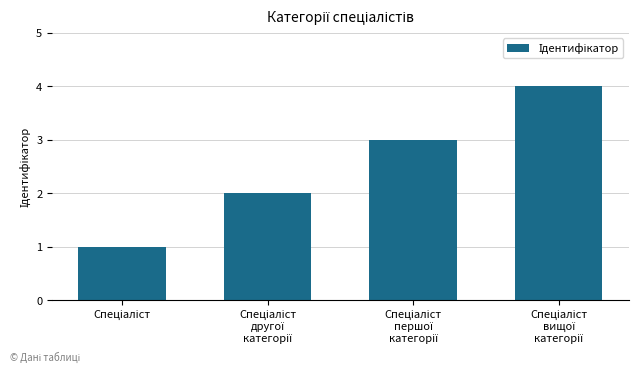

Reading left to right, list all the values displayed in this chart.

1	2	3	4